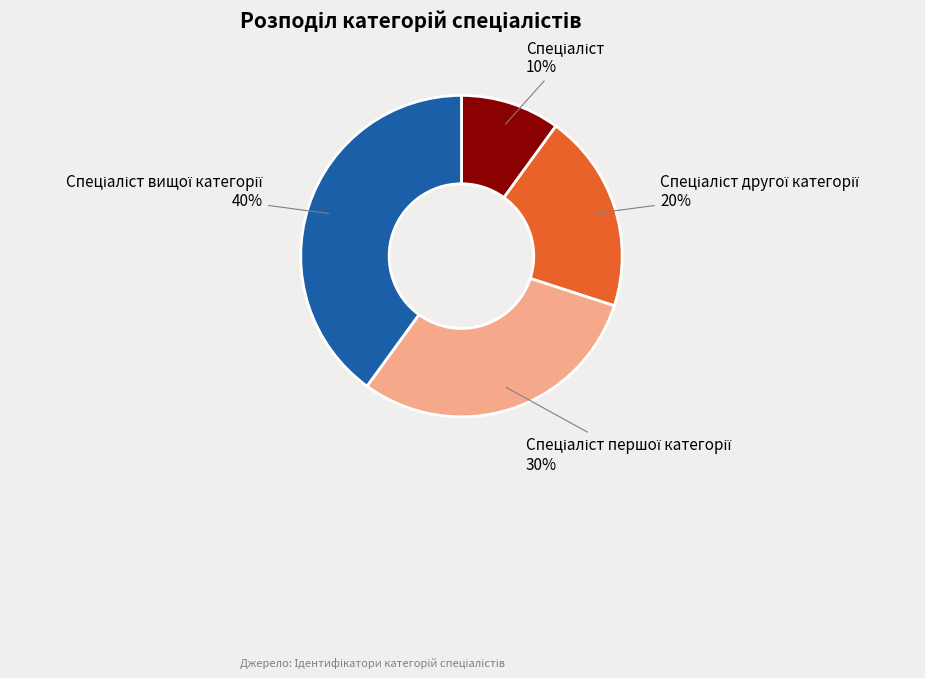

Is there a majority slice in this chart?

No